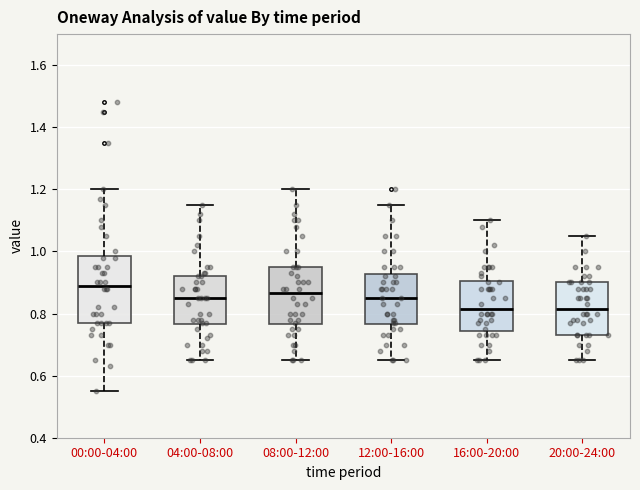

Reading left to right, read every box against the y-axis: the position of its median line, the range the box covers, and the ends of its whiskers. The values are not printed on the chart, so give them approximately, as read against the axis.

00:00-04:00: median 0.90, box 0.78 to 0.98, whiskers 0.56 to 1.20
04:00-08:00: median 0.86, box 0.76 to 0.92, whiskers 0.66 to 1.16
08:00-12:00: median 0.86, box 0.76 to 0.96, whiskers 0.66 to 1.20
12:00-16:00: median 0.86, box 0.76 to 0.92, whiskers 0.66 to 1.16
16:00-20:00: median 0.82, box 0.74 to 0.90, whiskers 0.66 to 1.10
20:00-24:00: median 0.82, box 0.74 to 0.90, whiskers 0.66 to 1.06